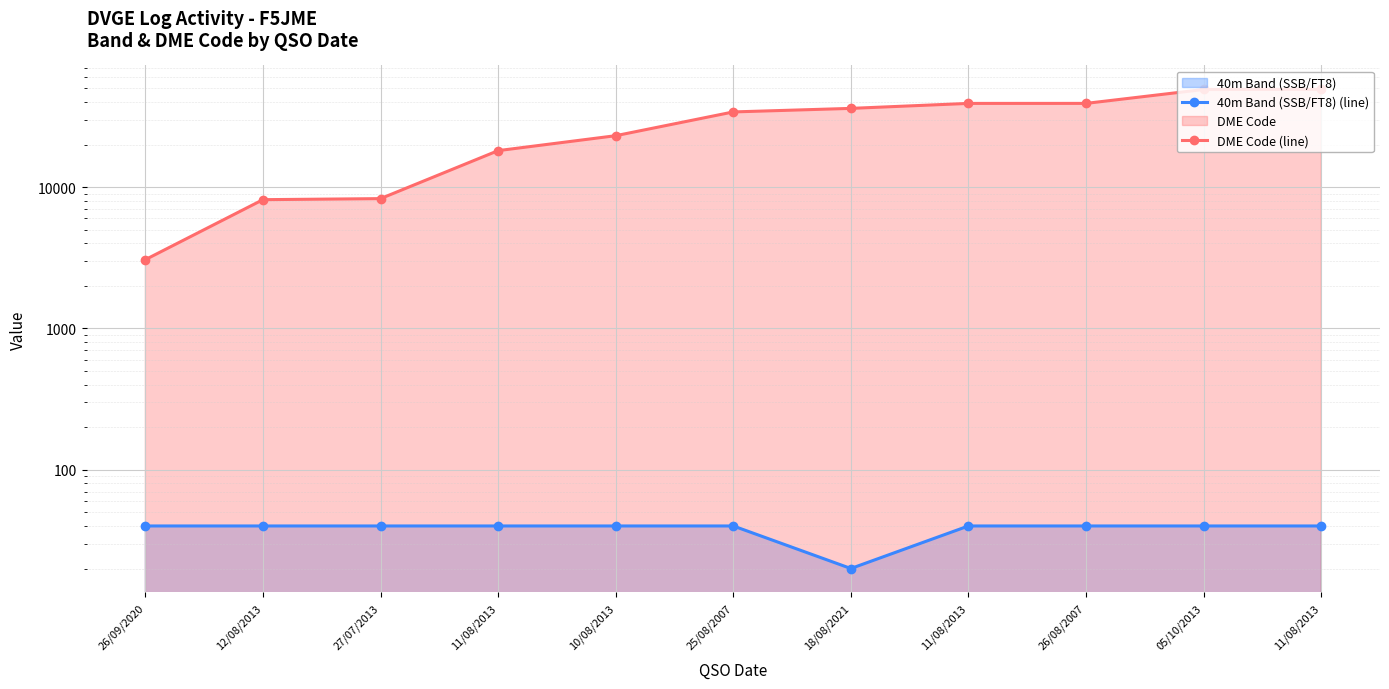

True or false: 40m Band (SSB/FT8) (line) has more than 2 points higher than both neighbors.

False